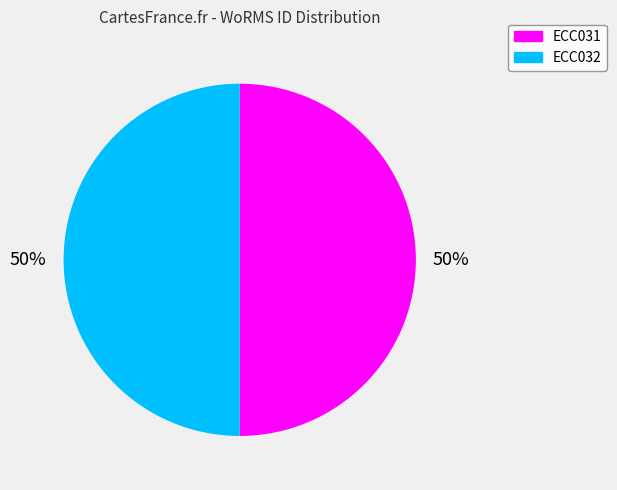

Combined, do ECC031 and ECC032 account for over 50%?

Yes